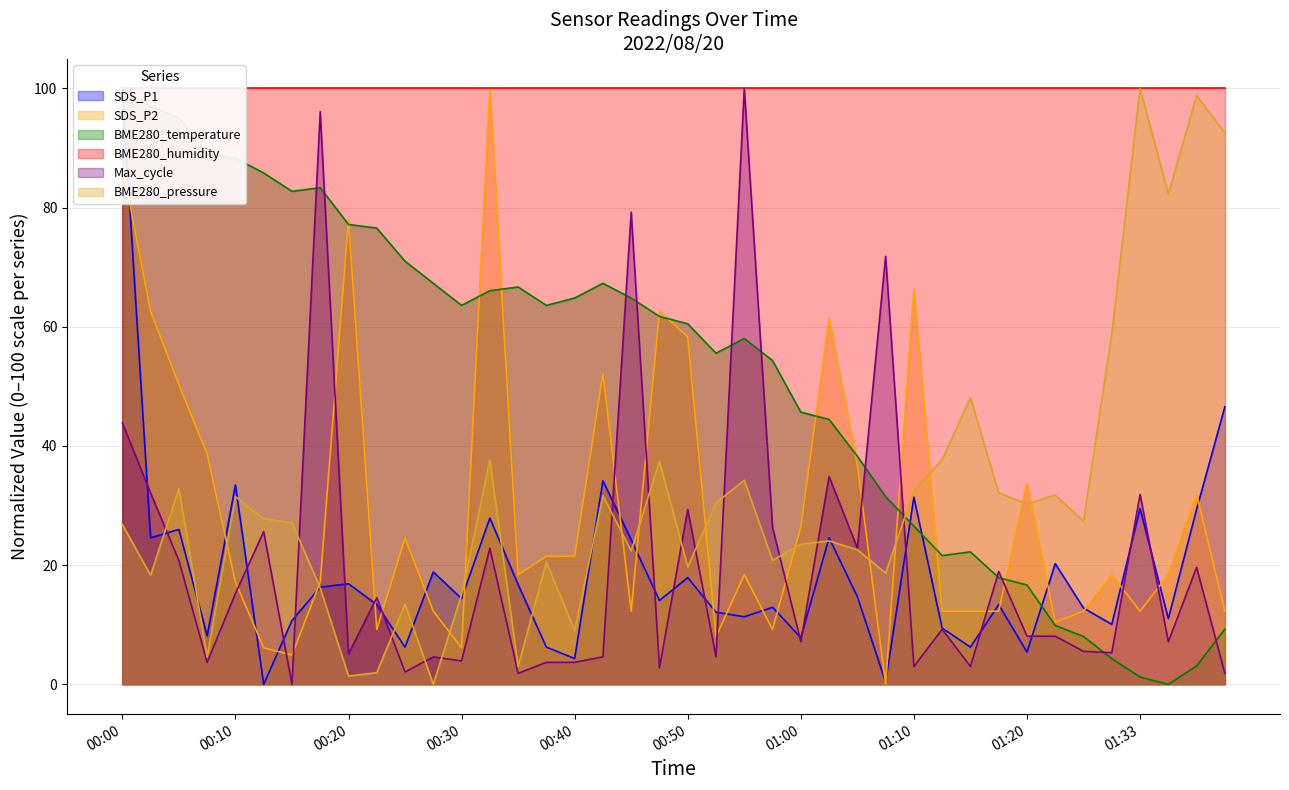

At how many categories does at least one series exceed 71?

18